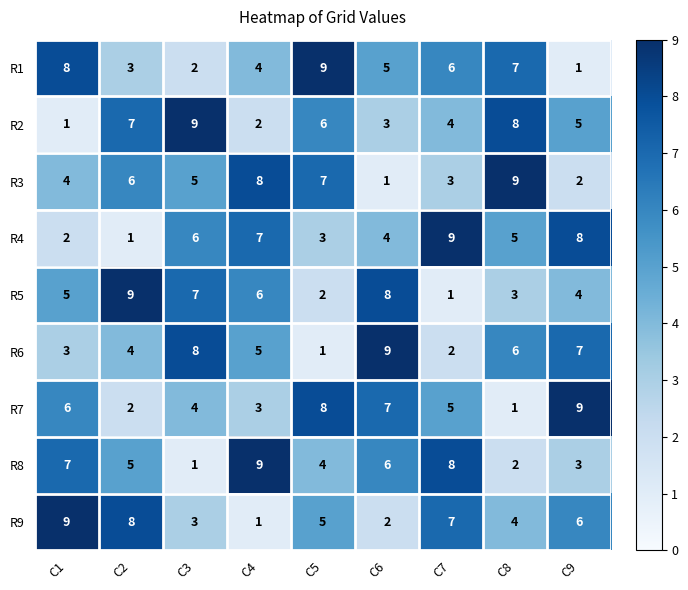

Is the value of R8 at C4 greater than the value of R9 at C3?

Yes